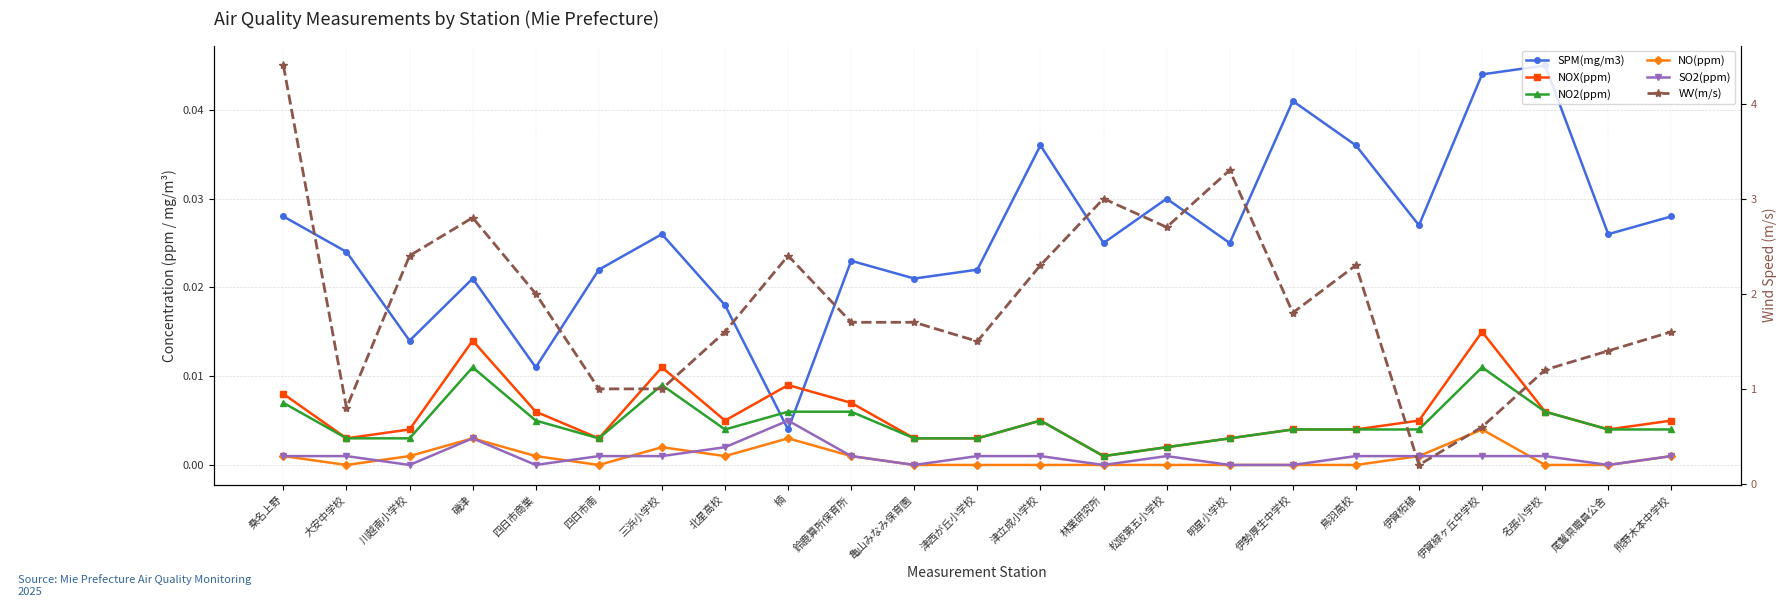

Rank the series at 楠 from highest to lowest value.

WV(m/s), NOX(ppm), NO2(ppm), SO2(ppm), SPM(mg/m3), NO(ppm)